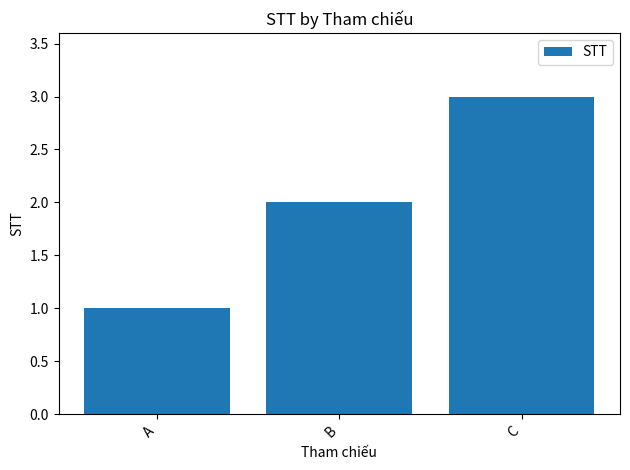

What is the difference between the maximum and minimum values?

2